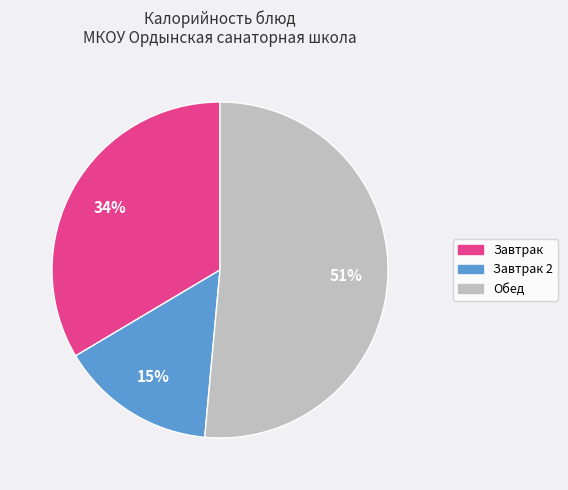

Is there any slice that represents more than half of the pie?

Yes